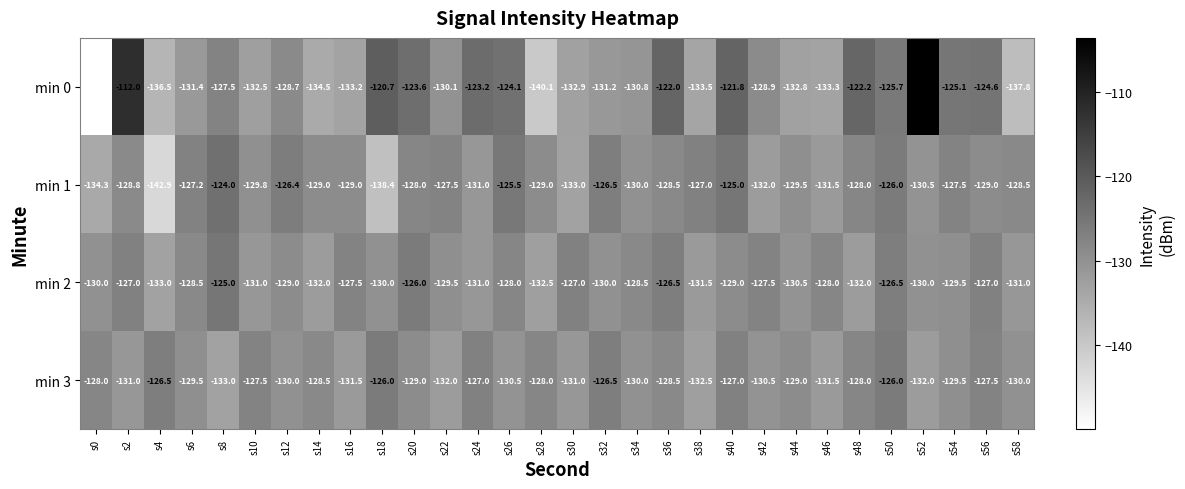

At s38, list the series in order from smallest to largest.

min 0, min 3, min 2, min 1